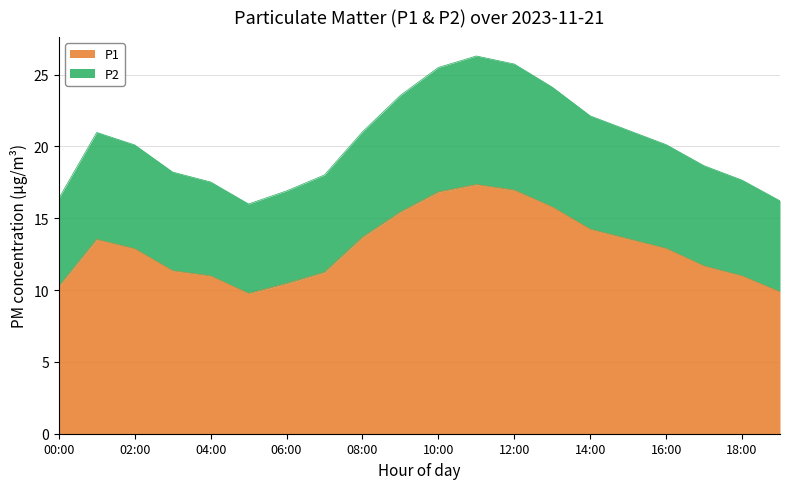

Where is P1 nearest to the value 13?

16:00